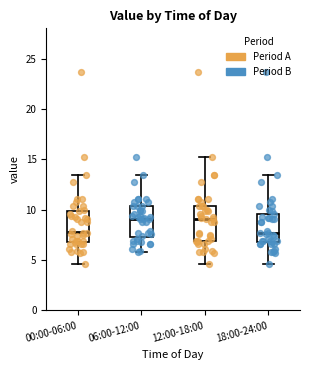

Reading left to right, read every box against the y-axis: the position of its median line, the range the box covers, and the ends of its whiskers. The values are not printed on the chart, so give them approximately, as read against the axis.

00:00-06:00: median 8.0, box 7.0 to 10.0, whiskers 4.5 to 13.5
06:00-12:00: median 9.0, box 7.5 to 10.5, whiskers 6.0 to 13.5
12:00-18:00: median 9.0, box 7.0 to 10.5, whiskers 4.5 to 15.0
18:00-24:00: median 7.5, box 7.0 to 9.5, whiskers 4.5 to 13.5